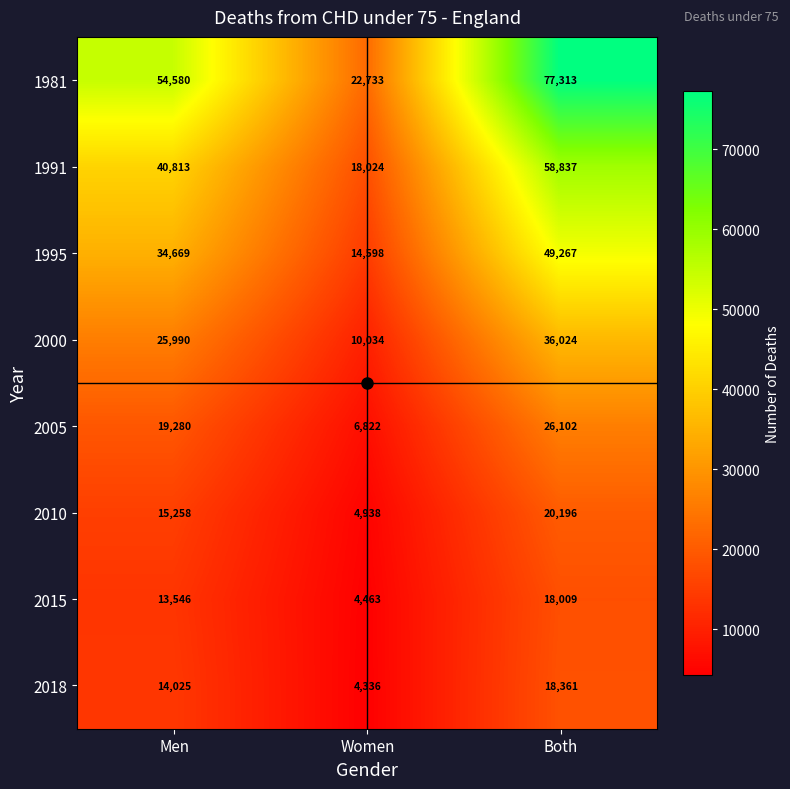

Which category has the lowest value across all series?

Women